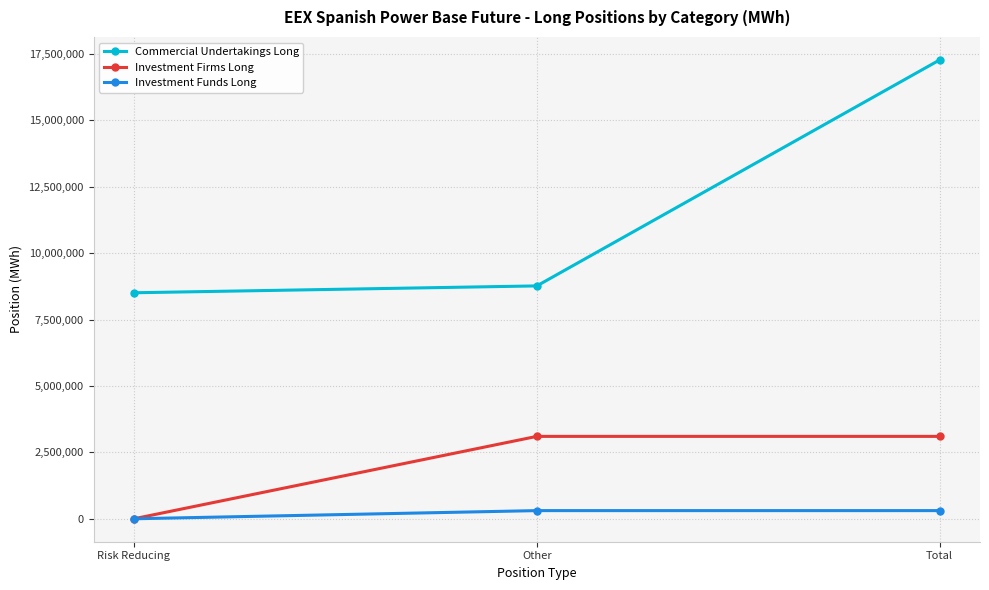

What are all the series names shown in the legend?

Commercial Undertakings Long, Investment Firms Long, Investment Funds Long